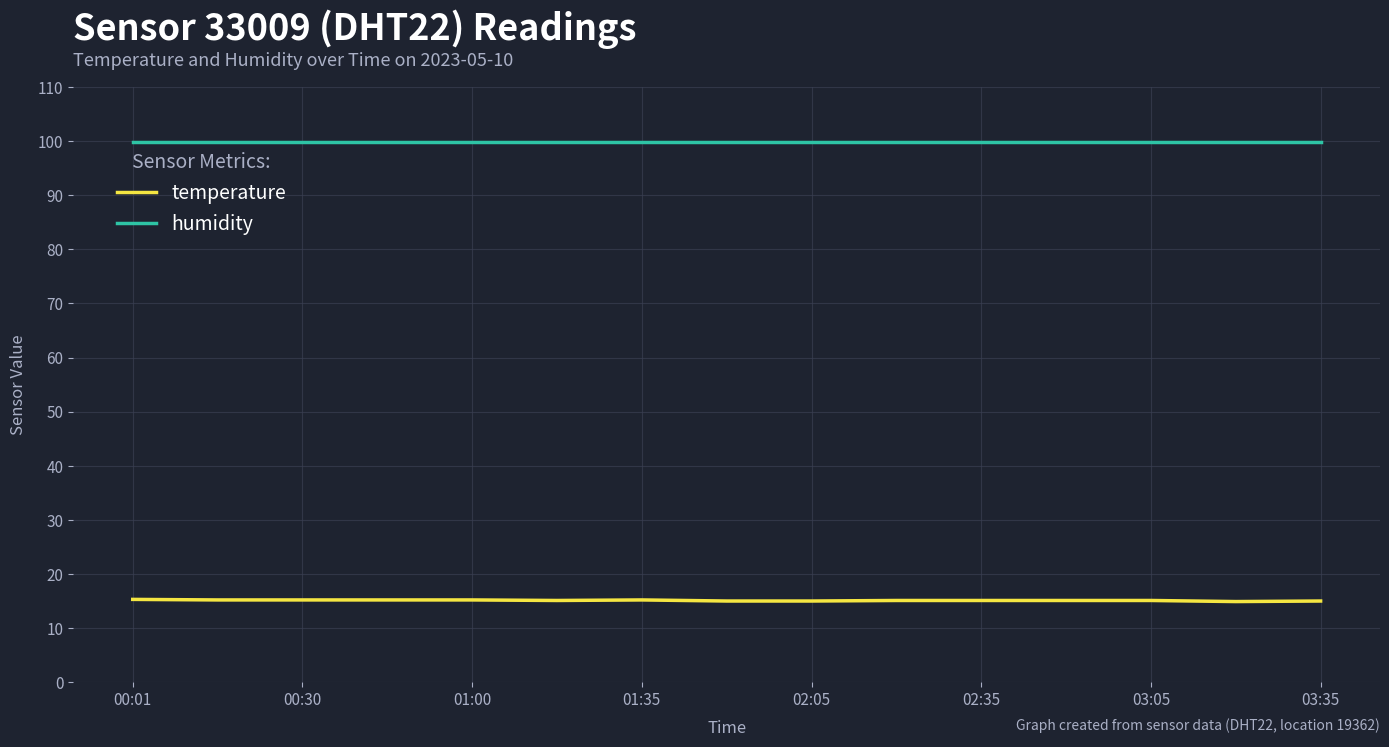

What is the minimum value for humidity?

99.9